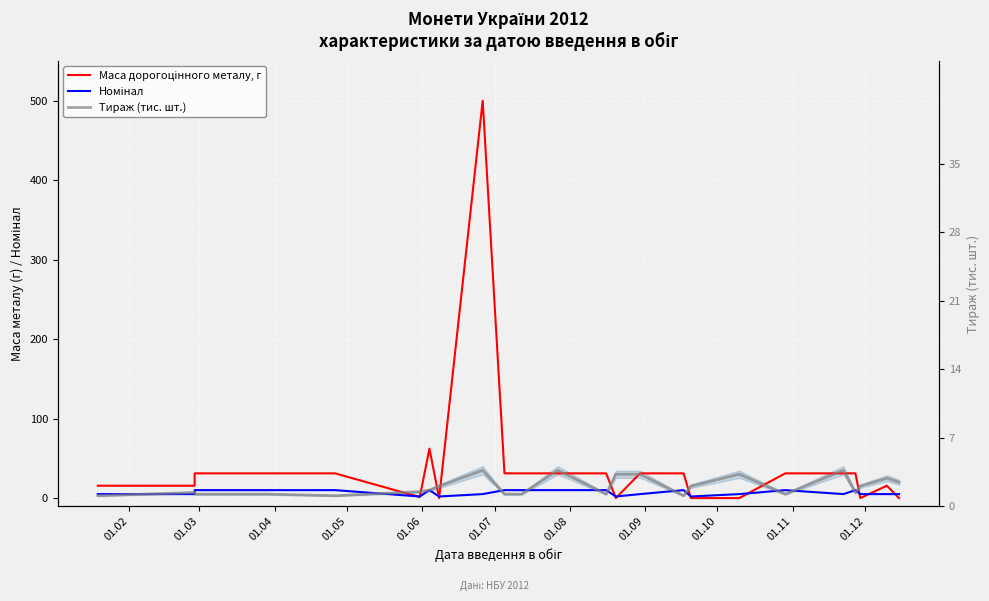

What is the label of the 7th point from the left?

01.08